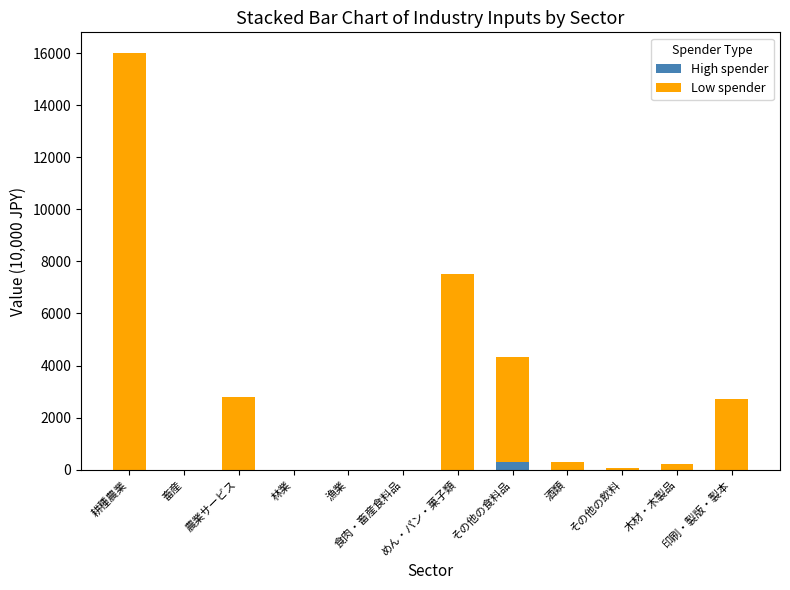

Is it true that High spender equals 0 at 耕種農業?

True